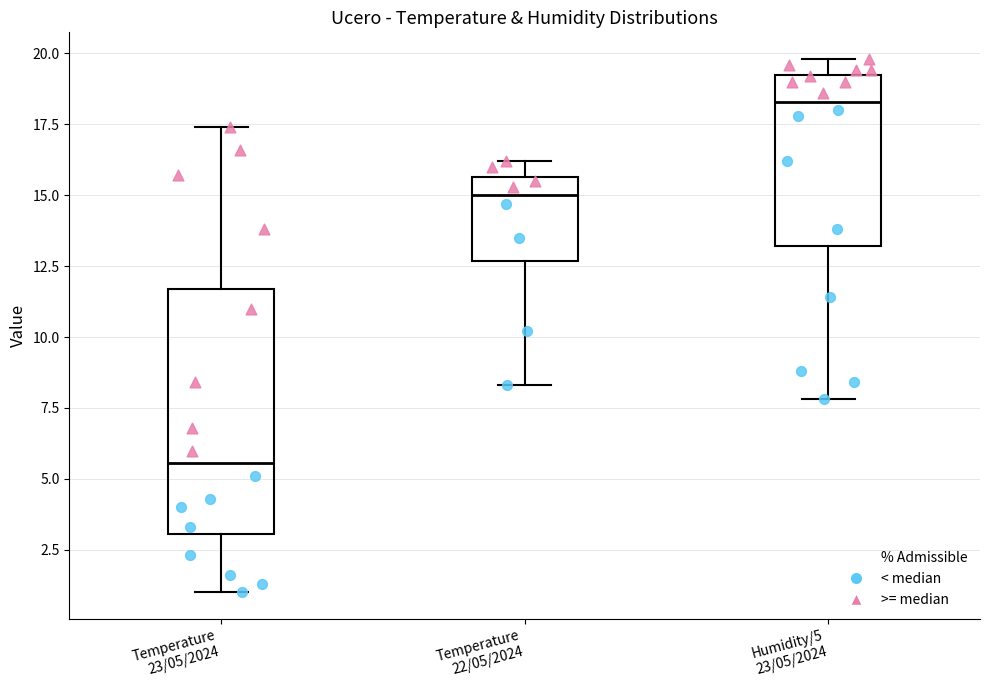

Reading left to right, read every box against the y-axis: the position of its median line, the range the box covers, and the ends of its whiskers. The values are not printed on the chart, so give them approximately, as read against the axis.

Temperature 23/05/2024: median 5.5, box 3.0 to 11.5, whiskers 1.0 to 17.5
Temperature 22/05/2024: median 15.0, box 12.5 to 15.5, whiskers 8.5 to 16.0
Humidity/5 23/05/2024: median 18.5, box 13.0 to 19.5, whiskers 8.0 to 20.0